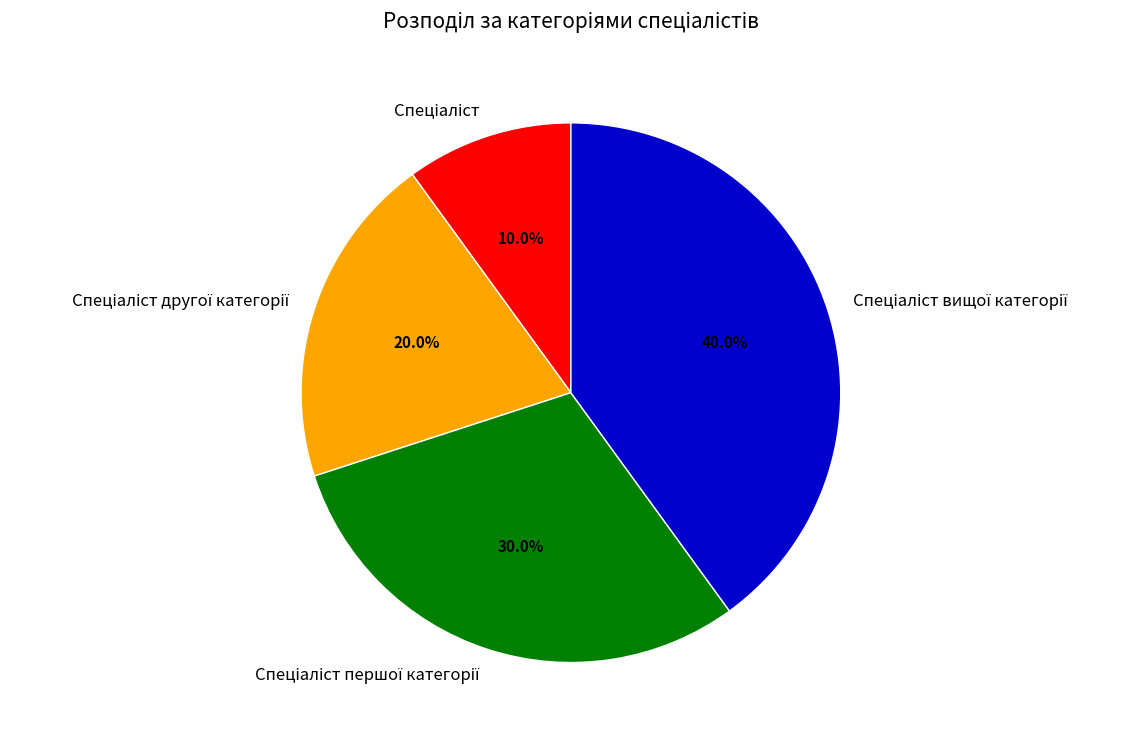

Does any single category account for the majority?

No